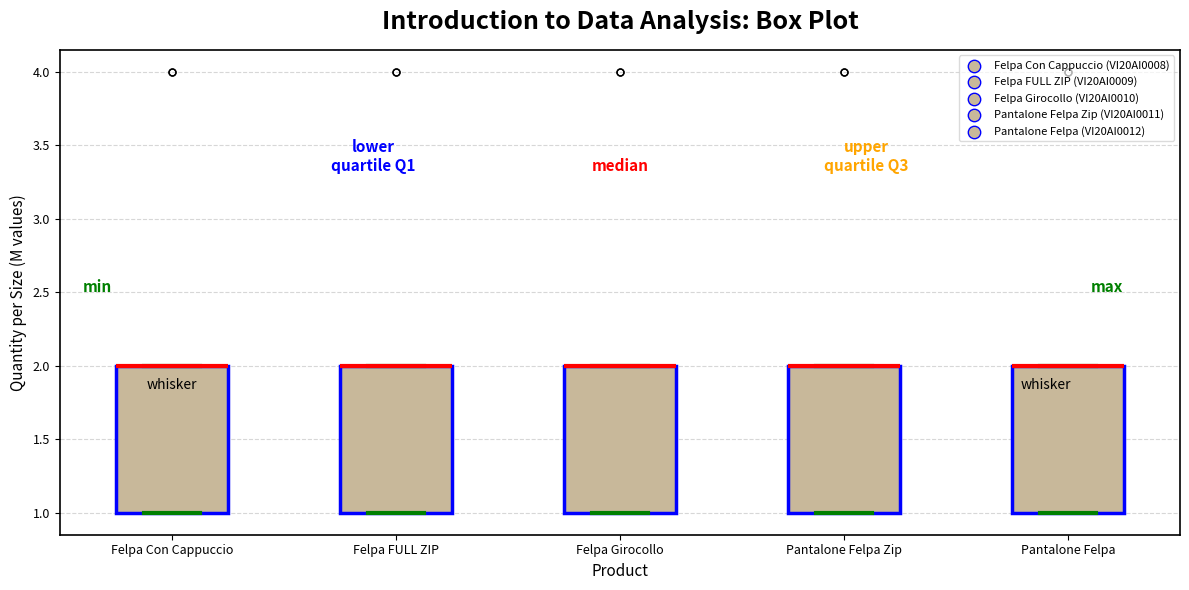

Reading left to right, transcribe this box plot: for each box, give where its median line is, the range the box spans, and where its two whiskers end, as read against the y-axis. The values are not printed on the chart, so give them approximately, as read against the axis.

Felpa Con Cappuccio: median 2 (drawn on the box's upper edge), box 1 to 2, whiskers 1 to 2
Felpa FULL ZIP: median 2 (drawn on the box's upper edge), box 1 to 2, whiskers 1 to 2
Felpa Girocollo: median 2 (drawn on the box's upper edge), box 1 to 2, whiskers 1 to 2
Pantalone Felpa Zip: median 2 (drawn on the box's upper edge), box 1 to 2, whiskers 1 to 2
Pantalone Felpa: median 2 (drawn on the box's upper edge), box 1 to 2, whiskers 1 to 2